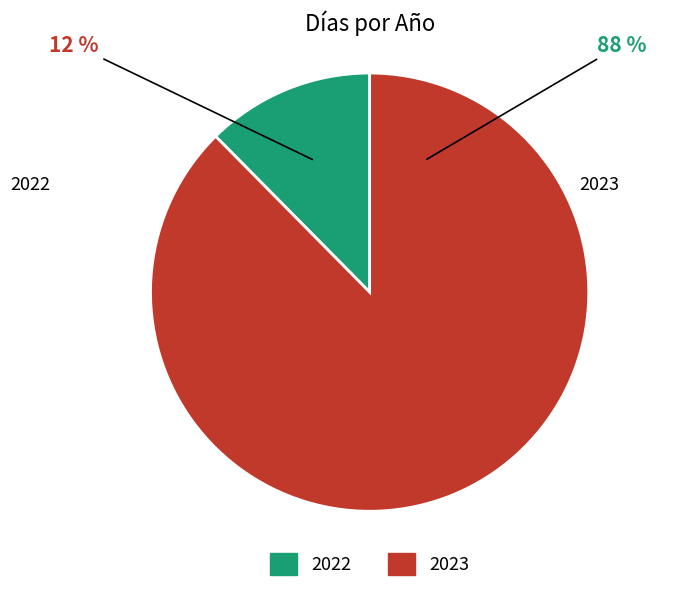

To the nearest percent, what is the difference between the 2022 and 2023 slice percentages?

75%